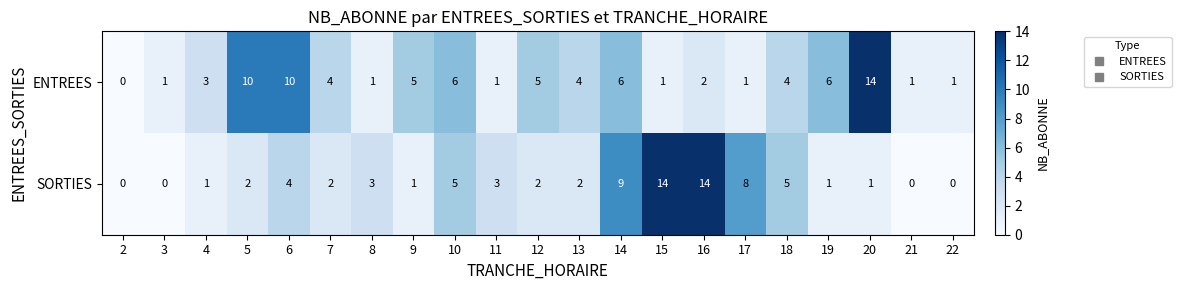

At which label does ENTREES first exceed 4?

5